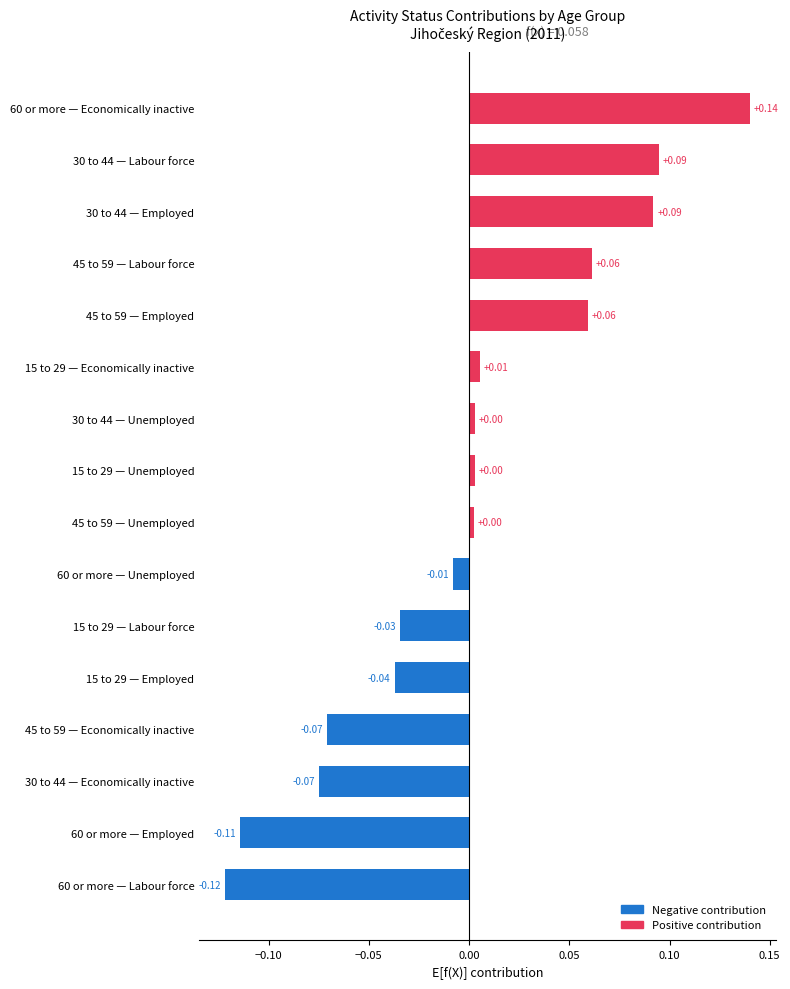

What is the difference between the maximum and minimum values?

0.3